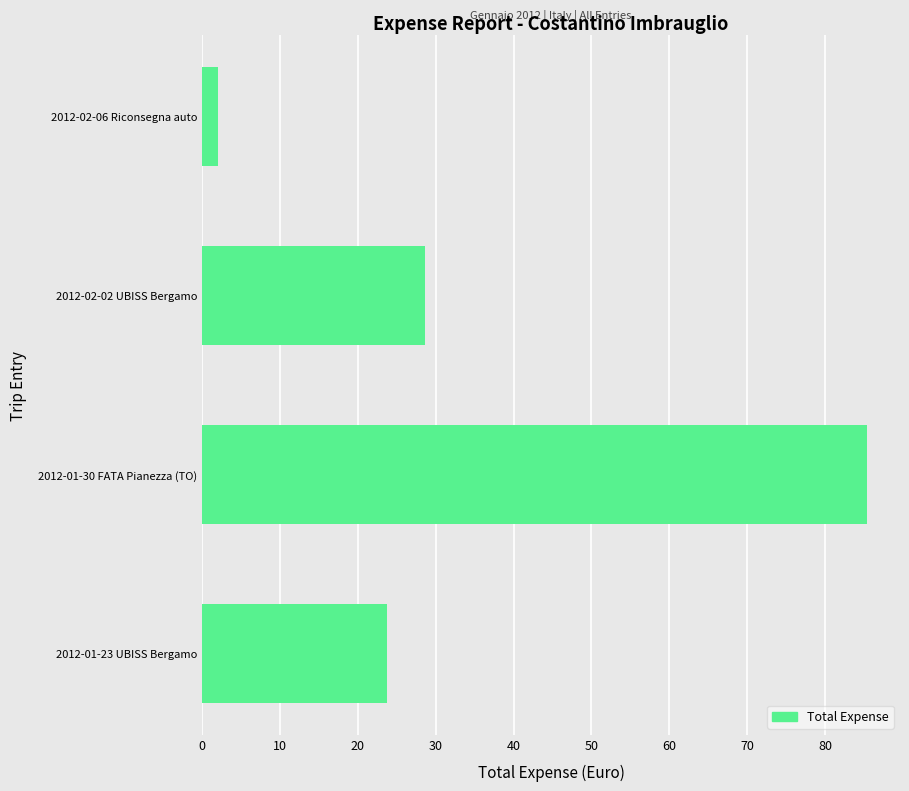

Is it true that the value at 2012-01-23 UBISS Bergamo is 23.7?

True